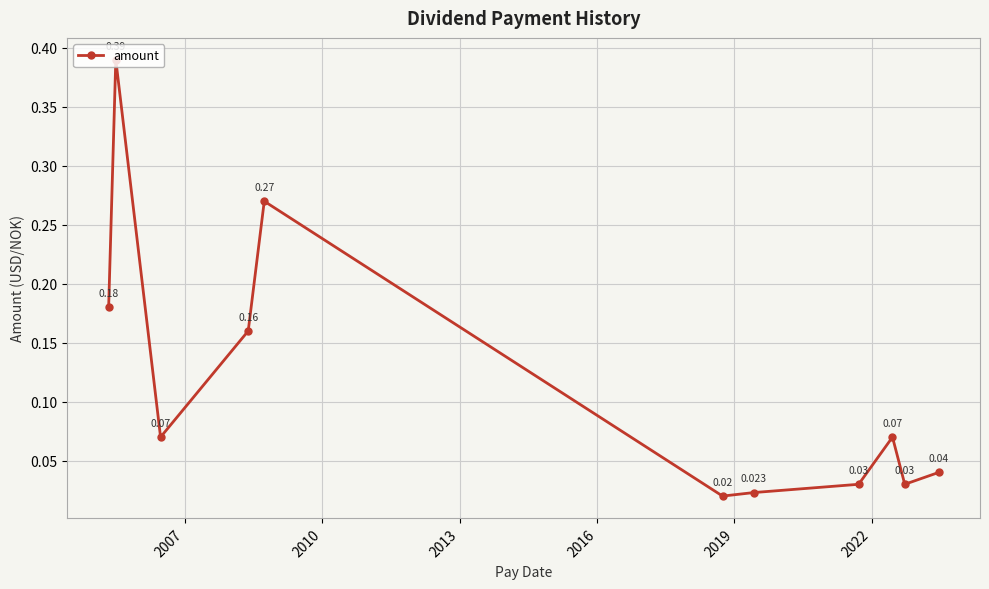

True or false: the data has more than 0 interior local peaks.

True